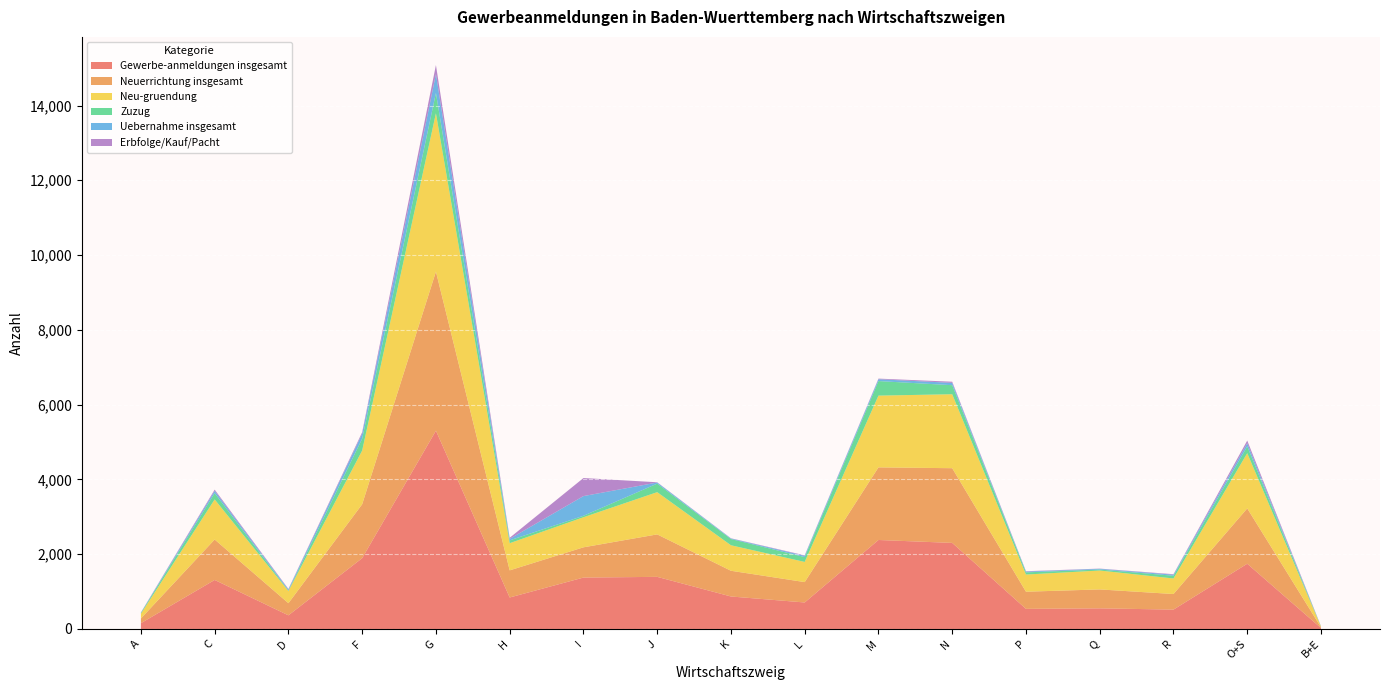

Reading right to left, extract all data points from this chart.

Gewerbe-anmeldungen insgesamt: 26	1745	518	552	538	2302	2380	709	869	1394	1375	842	5303	1894	365	1311	155
Neuerrichtung insgesamt: 18	1480	417	506	459	1998	1942	545	688	1136	809	726	4255	1442	325	1082	126
Neu-gruendung: 18	1477	416	505	459	1978	1919	539	682	1129	804	726	4234	1436	325	1072	126
Zuzug: 3	181	73	27	58	242	389	130	167	229	39	76	544	317	14	168	20
Uebernahme insgesamt: 5	84	28	19	21	62	49	34	14	29	527	40	504	135	26	61	9
Erbfolge/Kauf/Pacht: 5	72	13	6	10	31	17	13	6	7	483	29	241	39	16	33	6